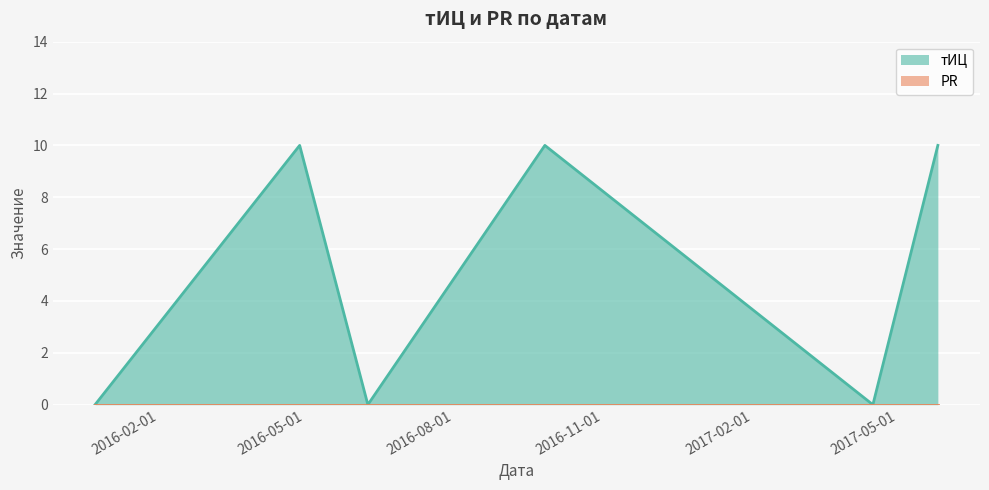

Rank the categories by value from highest to lowest.

2016-04-28, 2016-09-26, 2017-05-26, 2015-12-24, 2016-06-09, 2017-04-16